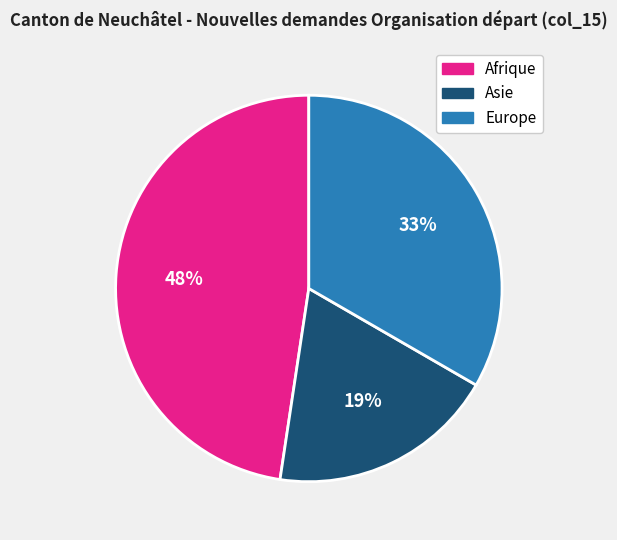

To the nearest percent, what is the average slice percentage?

33%